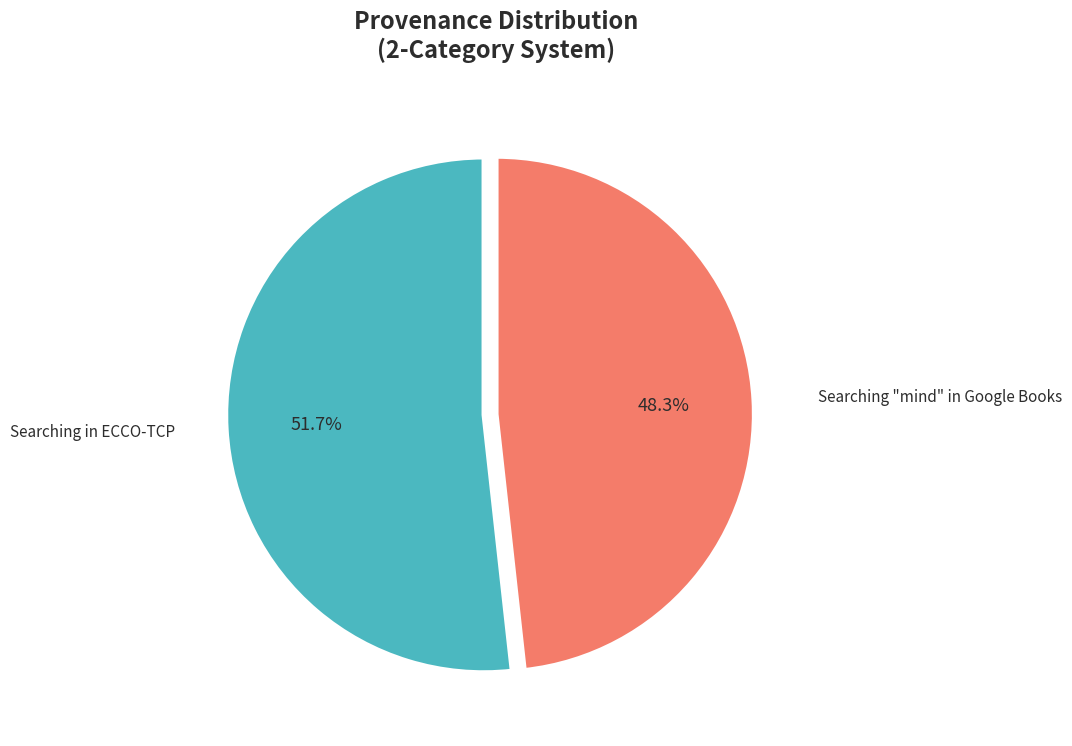

Does any single category account for the majority?

Yes